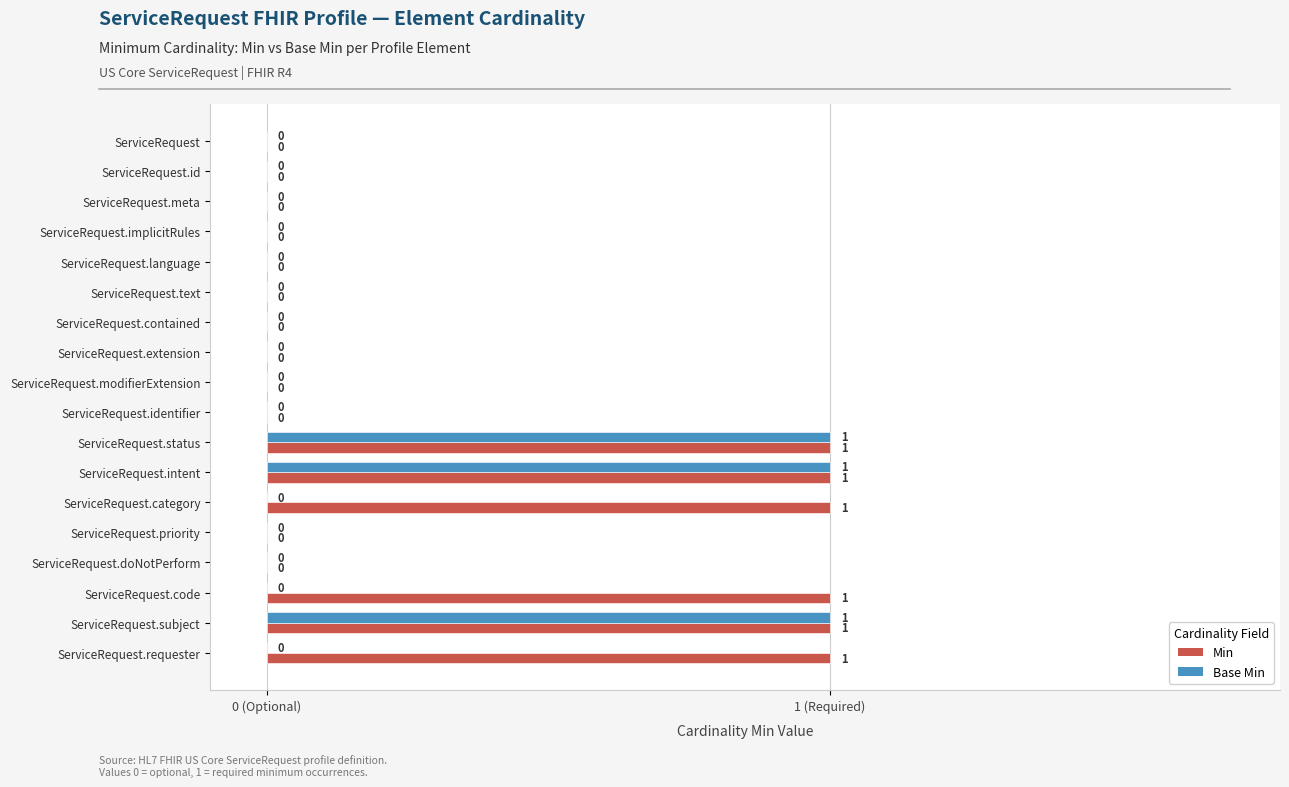

What is the highest value of the Base Min series?

1